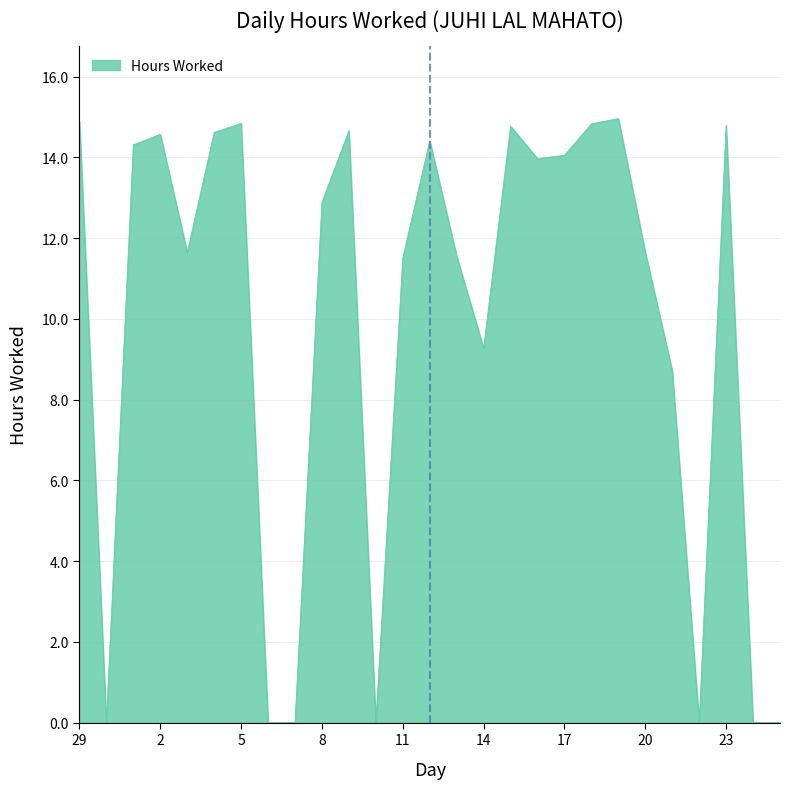

How many values exceed 12?

14